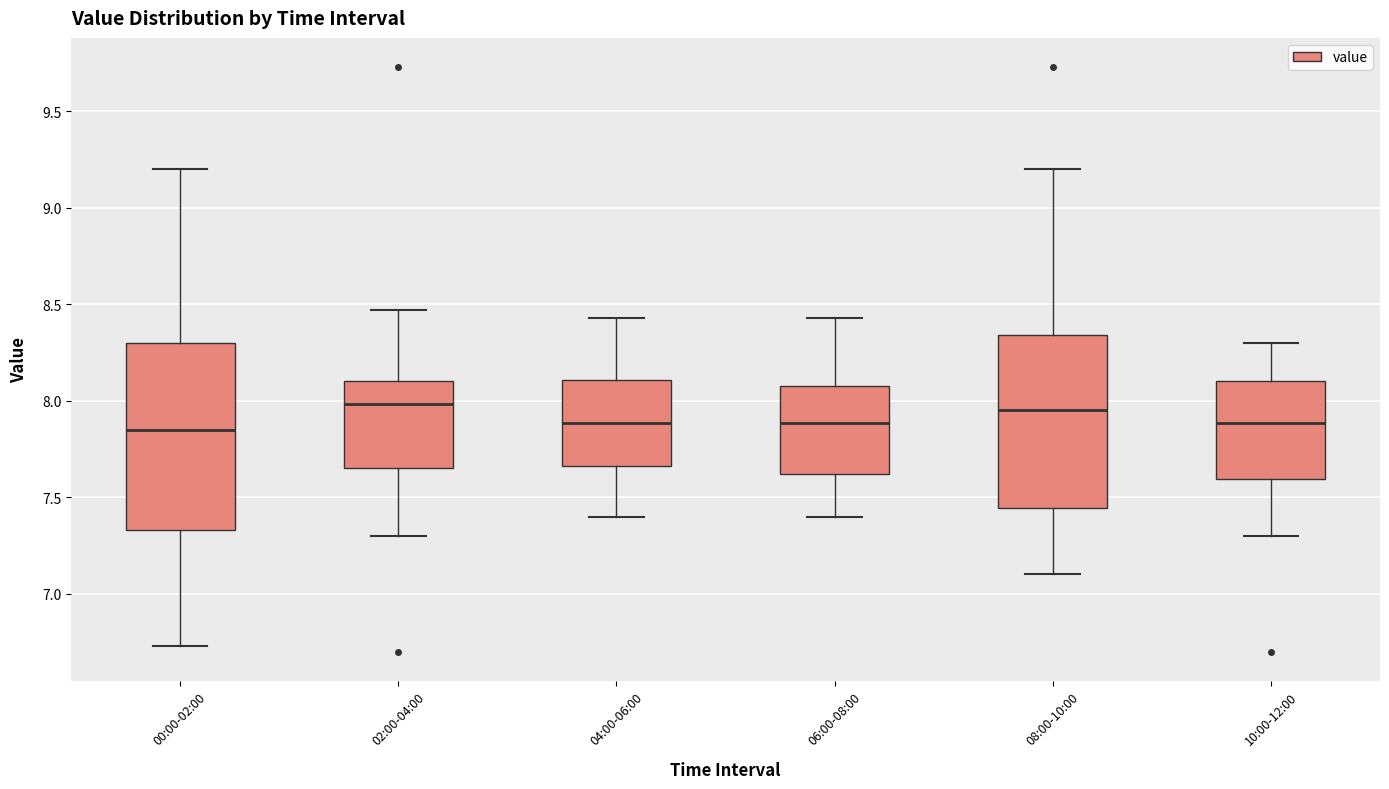

Where is the lower edge of the box for 06:00-08:00 on the y-axis? The values are not printed on the chart, so give them approximately, as read against the axis.

7.60